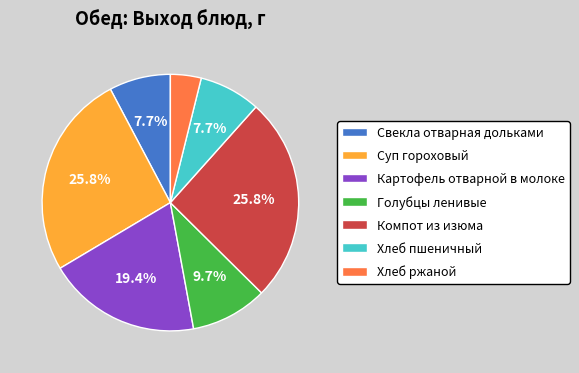

Which slice is the smallest?

Хлеб ржаной